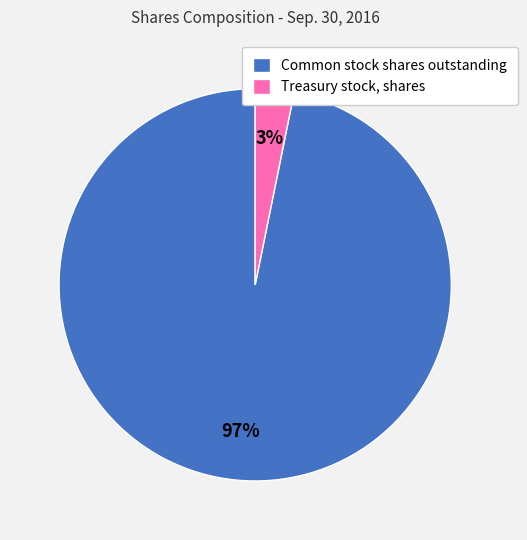

Count the number of slices in the pie.

2